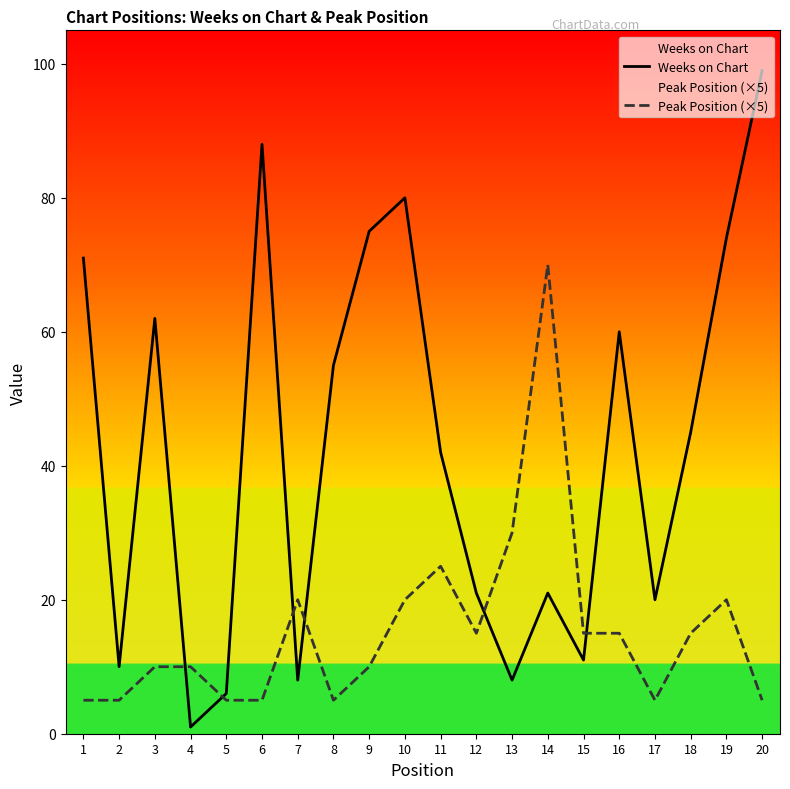

At 16, list the series in order from largest to smallest.

Weeks on Chart, Peak Position (×5)